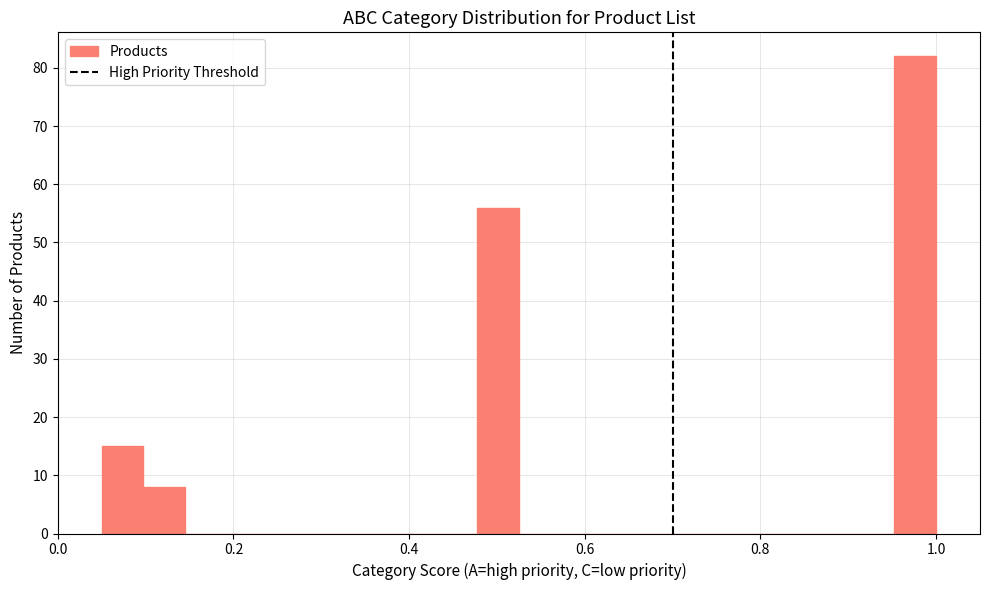

Around what value on the x-axis is the tallest bar? Give the approximate position of its centre, as read against the axis.

0.98